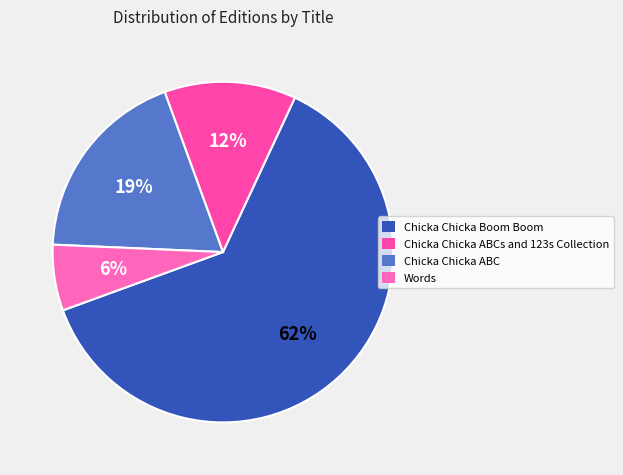

How many segments does this pie chart have?

4